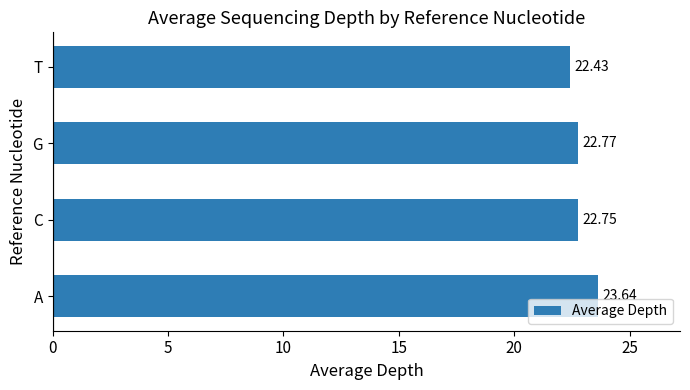

What is the greatest value displayed?

23.6